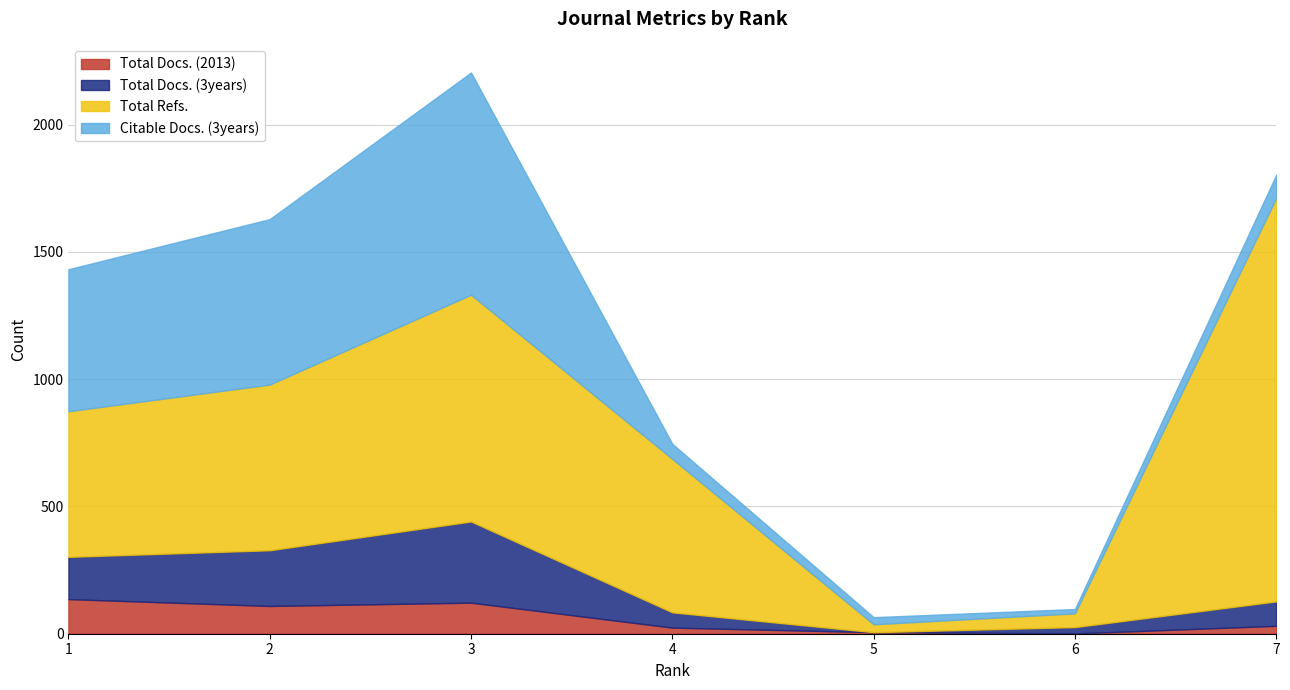

What is the highest value of the Total Docs. (2013) series?

136